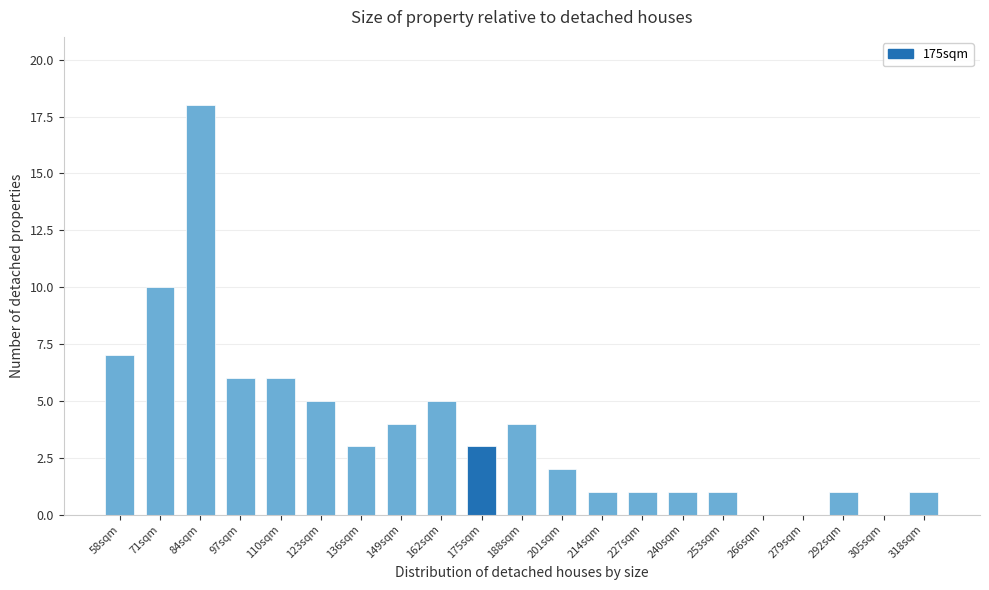

Reading left to right, extract all data points from this chart.

58sqm=7	71sqm=10	84sqm=18	97sqm=6	110sqm=6	123sqm=5	136sqm=3	149sqm=4	162sqm=5	175sqm=3	188sqm=4	201sqm=2	214sqm=1	227sqm=1	240sqm=1	253sqm=1	266sqm=0	279sqm=0	292sqm=1	305sqm=0	318sqm=1